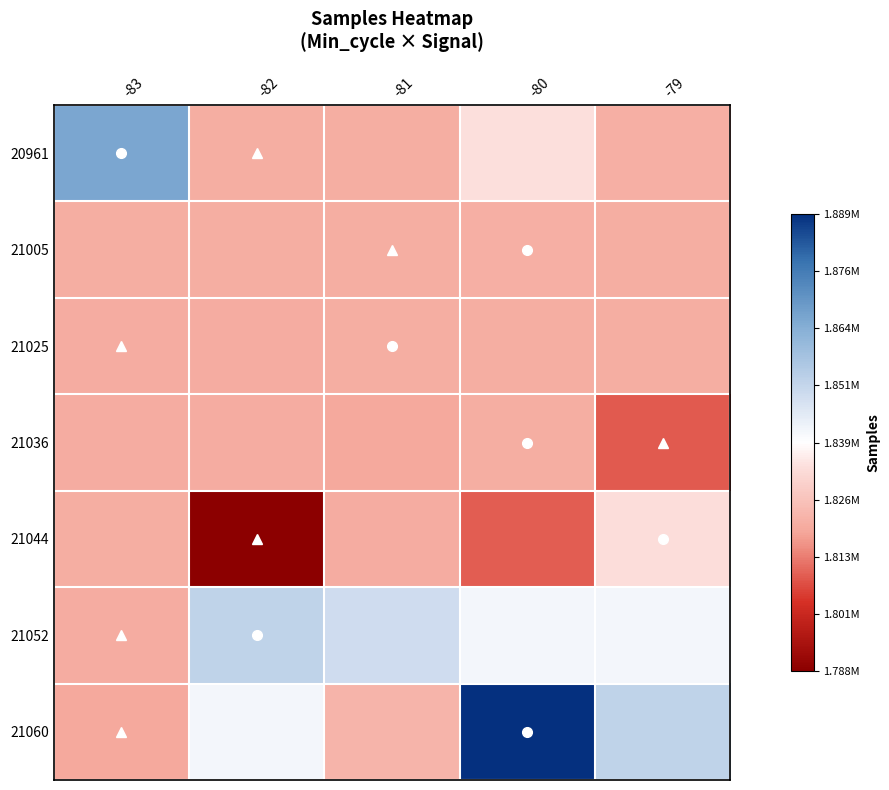

What is the minimum value shown in the chart?

1788626